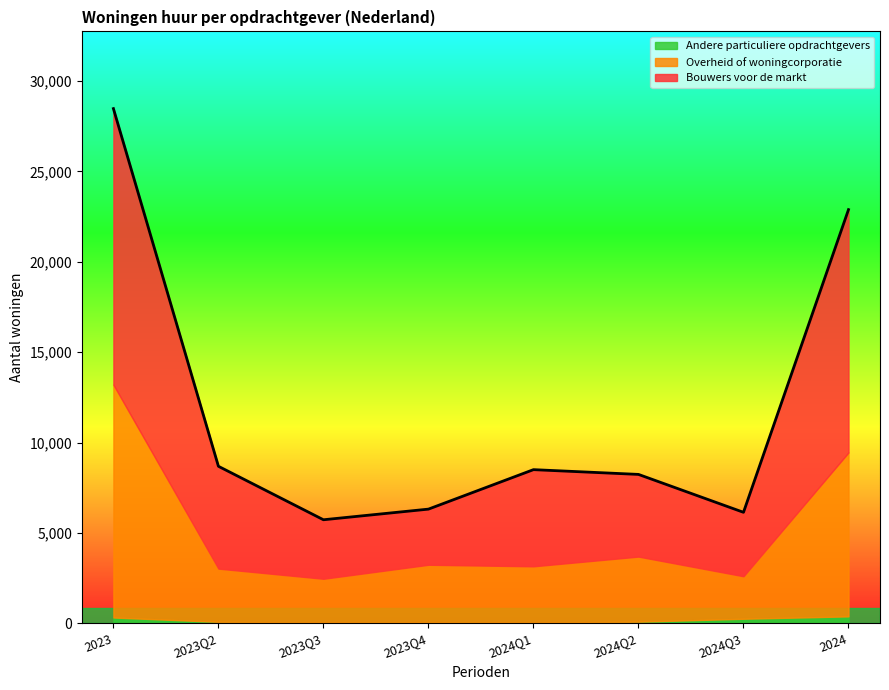

At which category is the sum across all series the highest?

2023